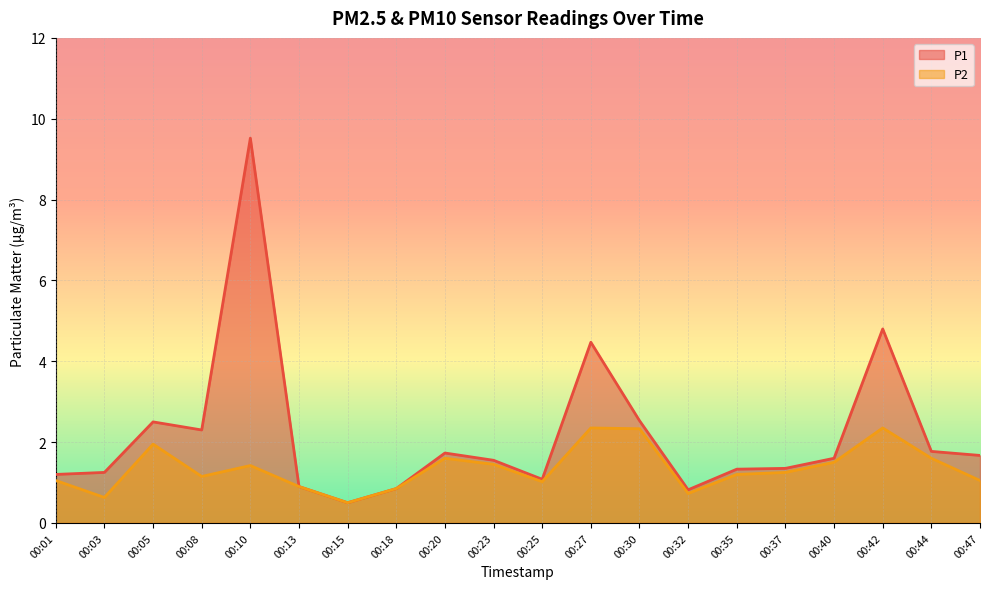

How many lines are shown in the chart?

2